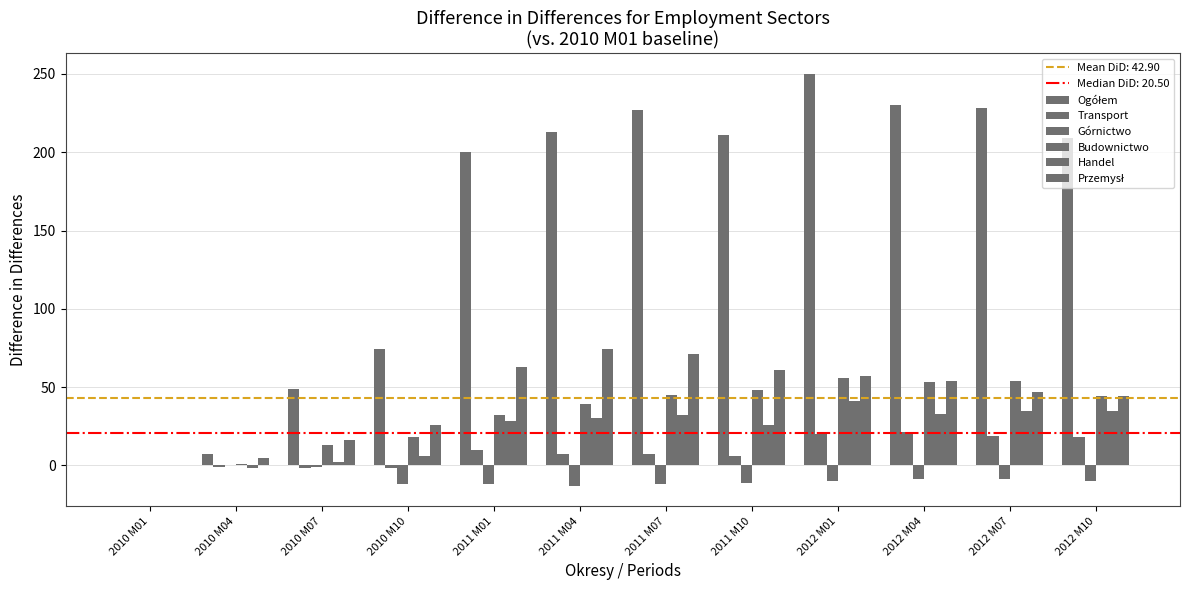

What is the difference between the highest and lowest values at 2012 M04?

239